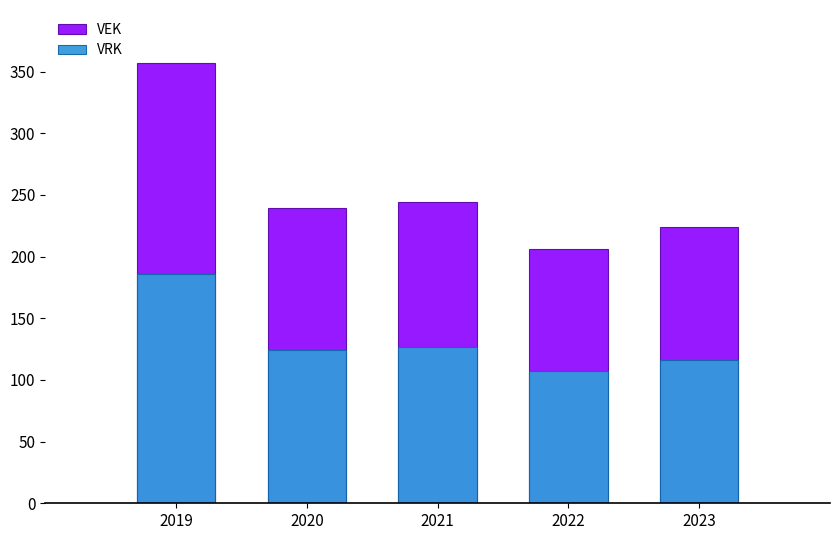

What is the value of the VEK bar at the 5th from the left?

224.0